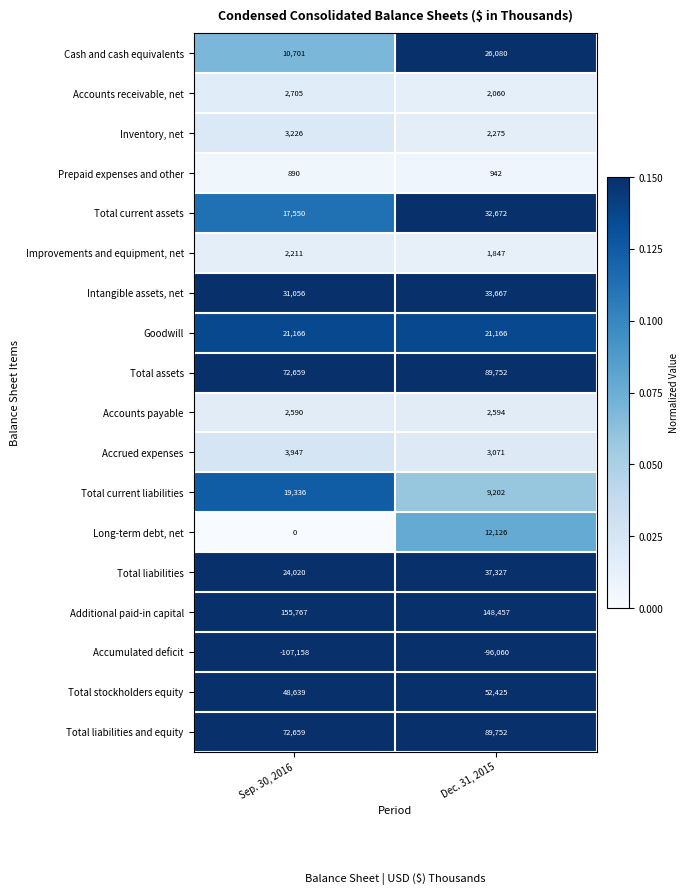

At how many categories does at least one series exceed 0?

2